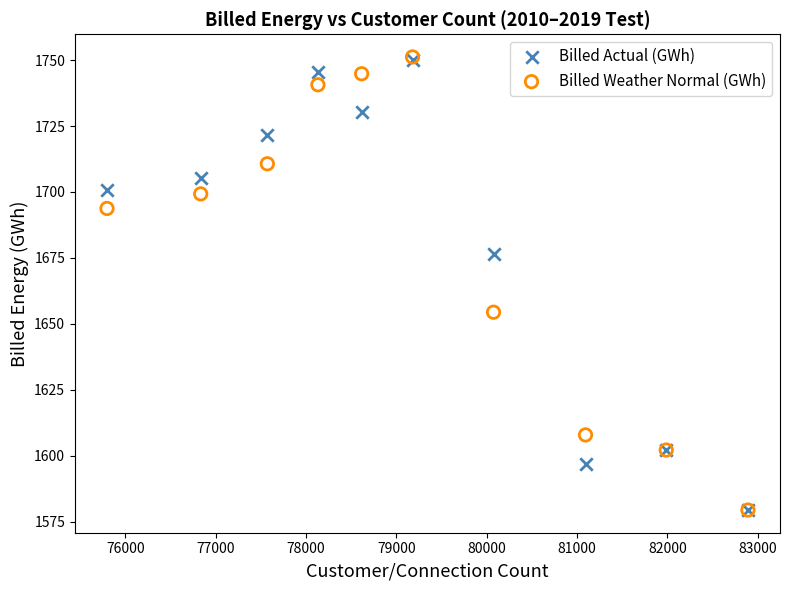

In the Billed Actual (GWh) series, what Y value is closest to 1664?

1676.6